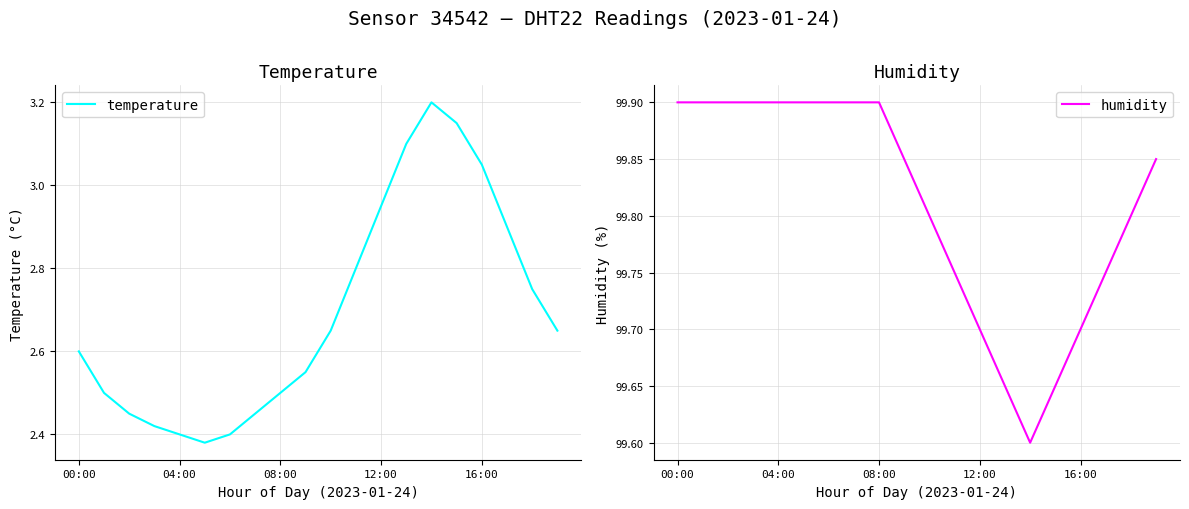

Where is the first local minimum for humidity?

14